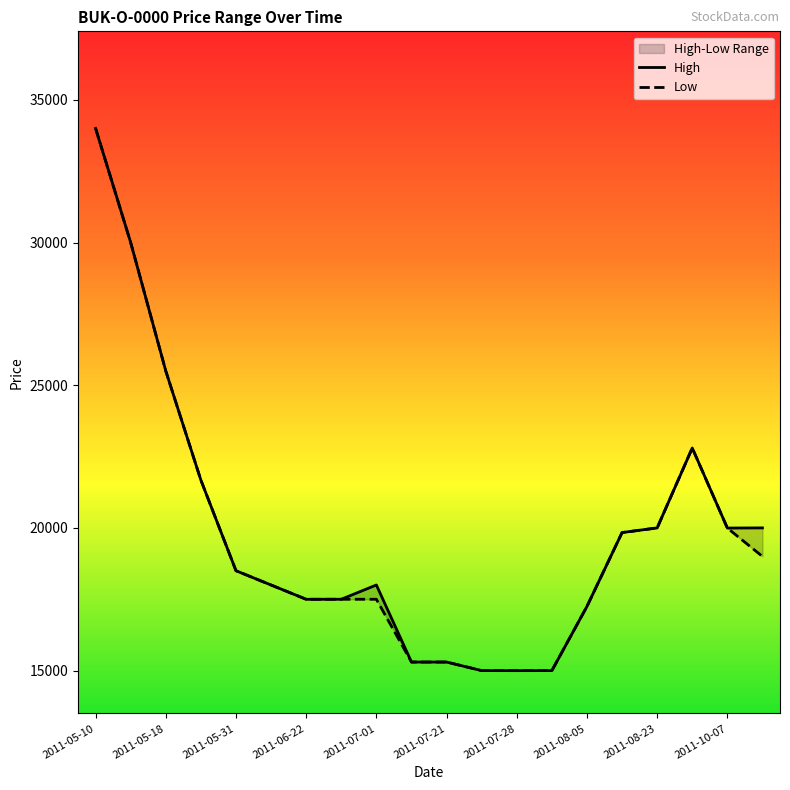

At which label does Low first exceed 18500?

2011-05-10